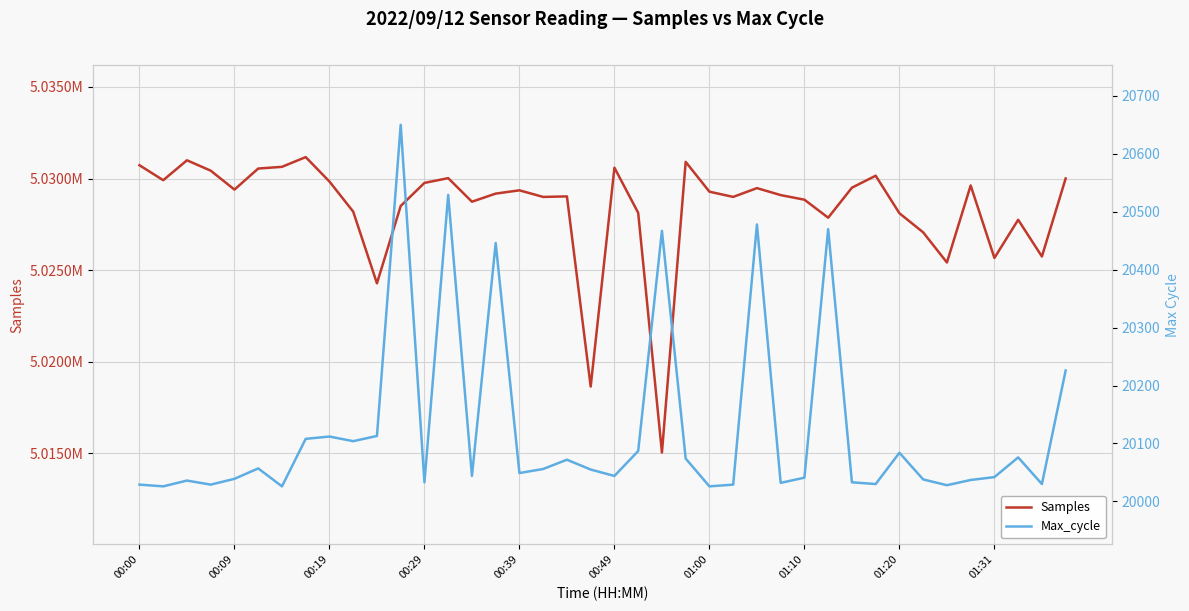

What are all the series names shown in the legend?

Samples, Max_cycle